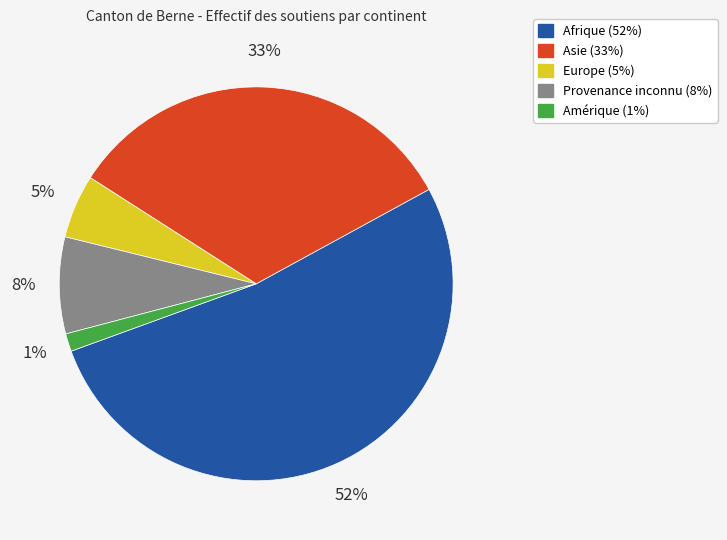

Approximately how many times larger is the value at Europe compared to Asie?

0.2